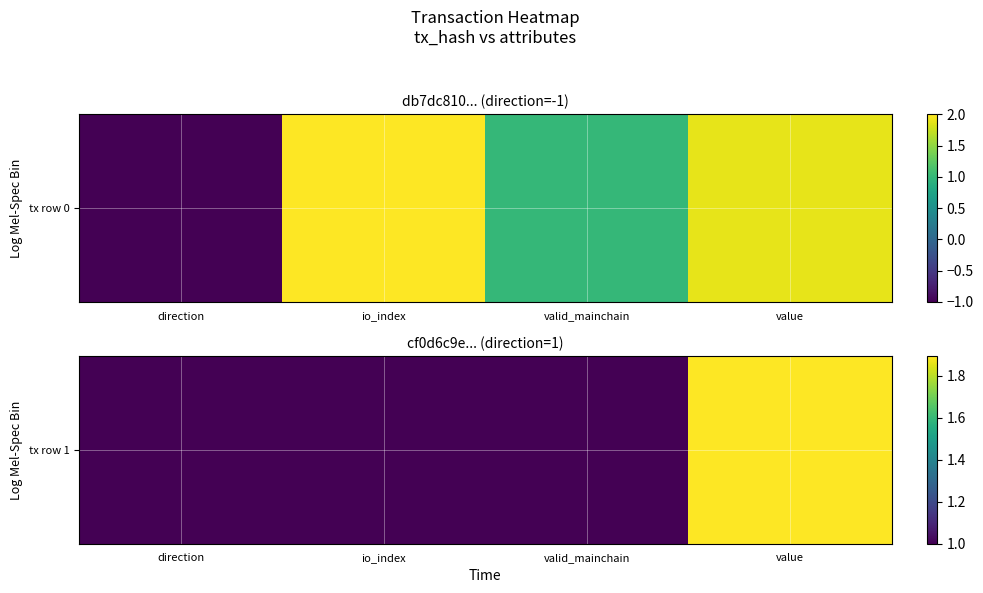

What is the difference between the maximum and minimum values?

0.9